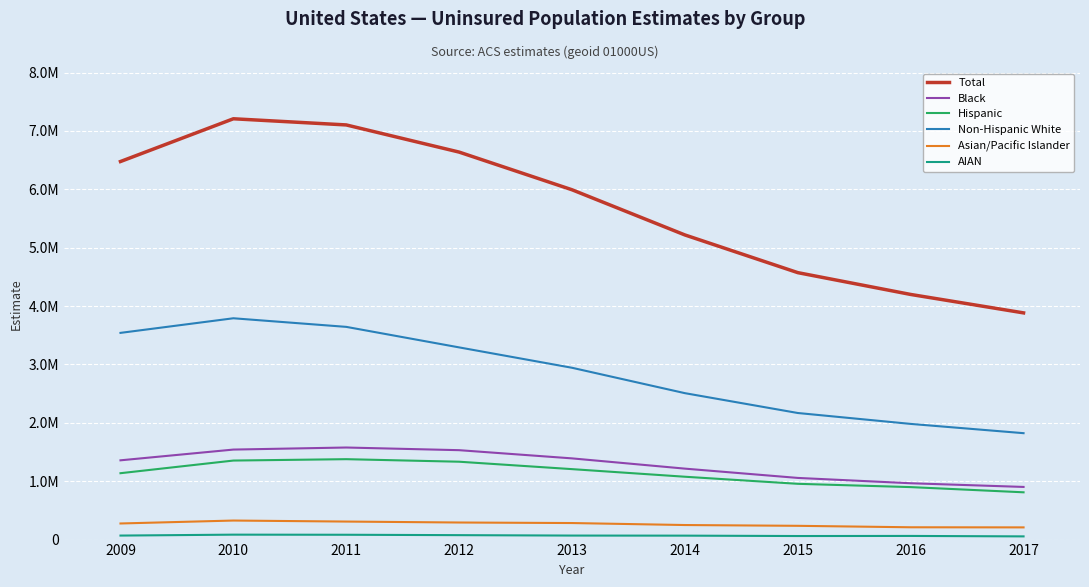

How many interior local peaks does the AIAN series have?

2